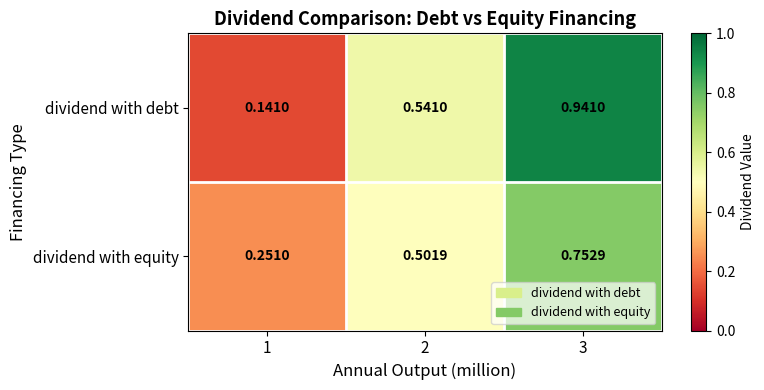

Is the value of dividend with equity at 3 greater than the value of dividend with debt at 2?

Yes